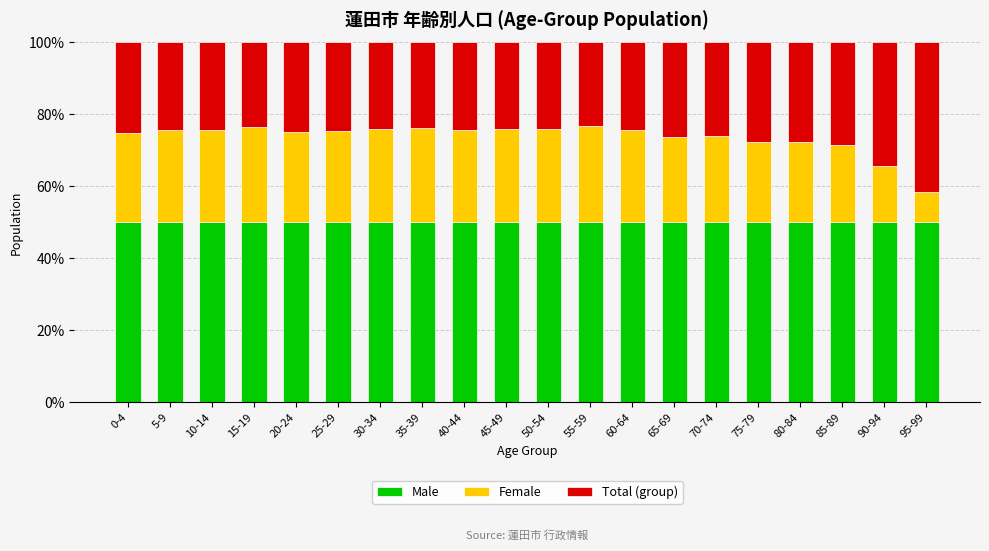

What is the minimum value for Male?

50.0